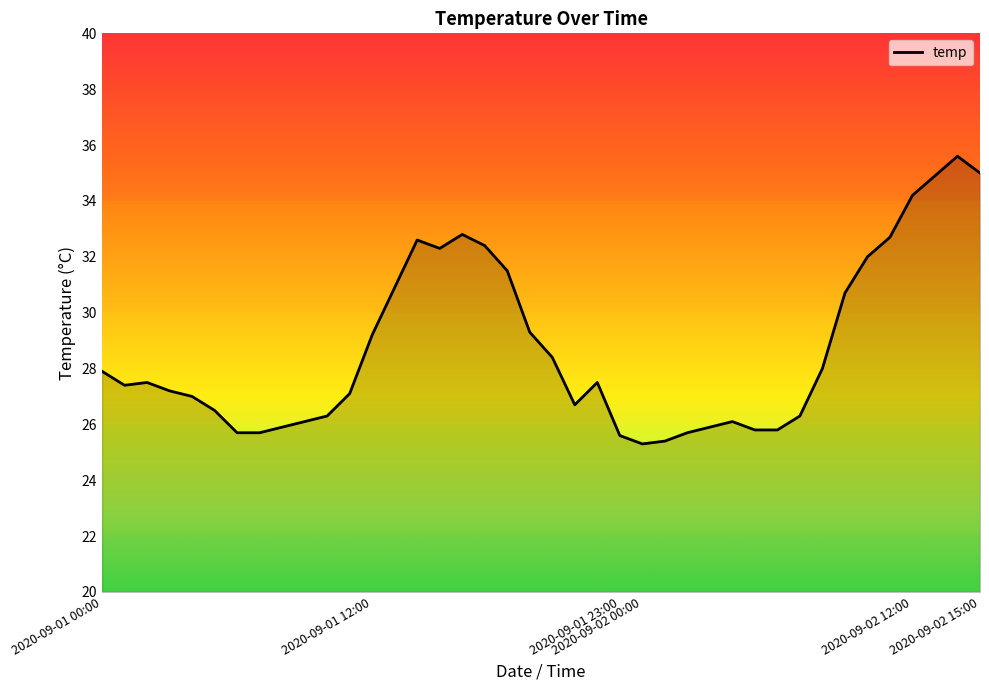

Does the chart have visible grid lines?

No